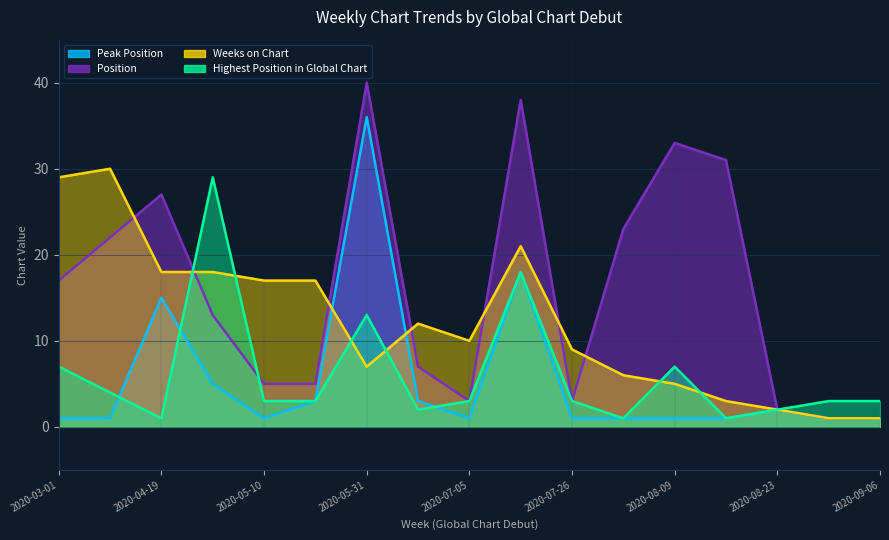

True or false: Weeks on Chart has a value of 4 at 2020-07-26.

False